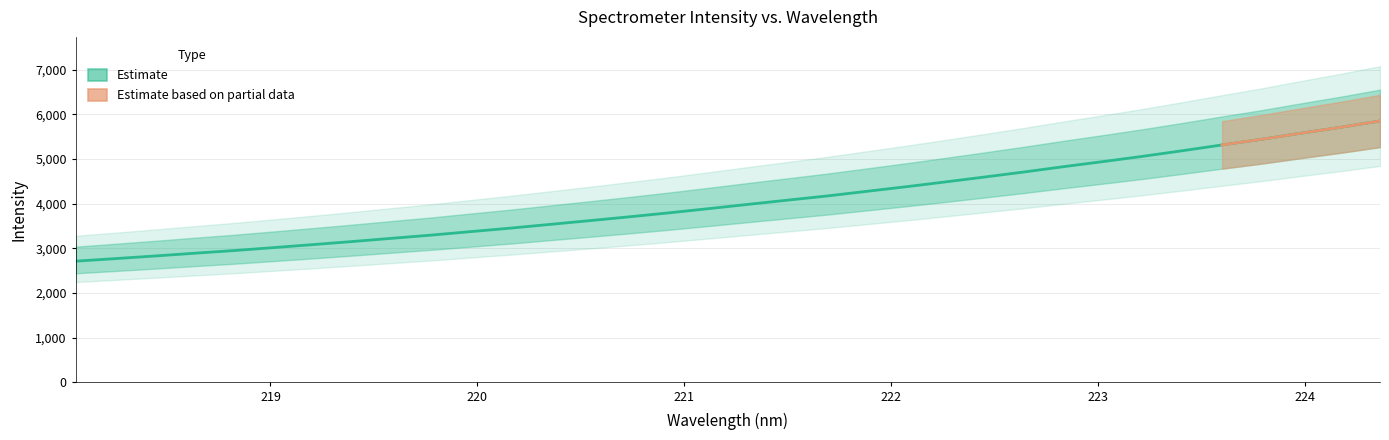

Rank the categories by value from highest to lowest.

224.3616, 224.1709, 223.9802, 223.7895, 223.5987, 223.408, 223.2172, 223.0264, 222.8355, 222.6447, 222.4538, 222.263, 222.0721, 221.8812, 221.6902, 221.4993, 221.3083, 221.1174, 220.9264, 220.7354, 220.5444, 220.3533, 220.1623, 219.9712, 219.7801, 219.589, 219.3979, 219.2067, 219.0156, 218.8244, 218.6332, 218.442, 218.2508, 218.0596